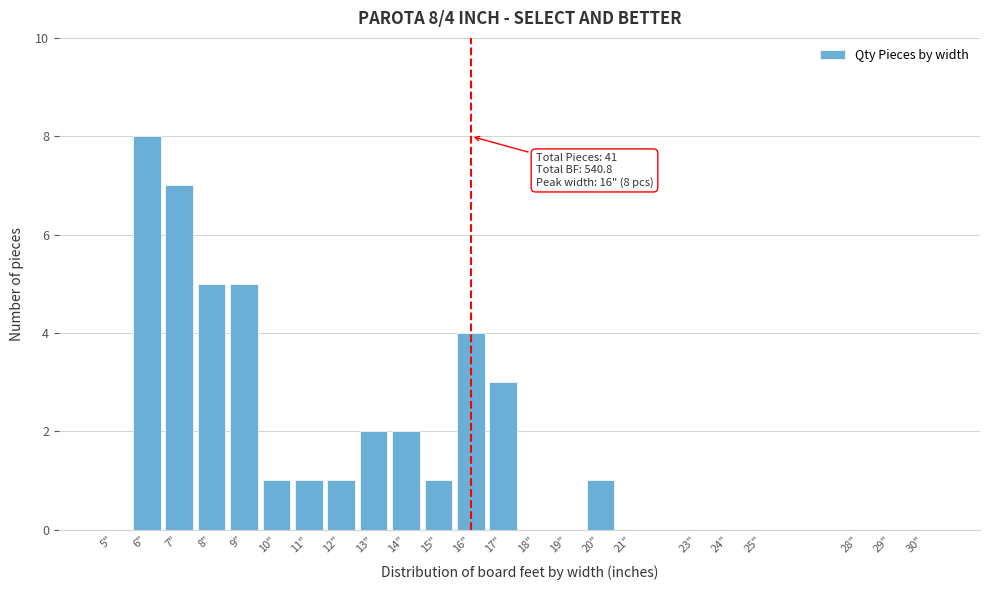

Reading left to right, extract all data points from this chart.

5"=0	6"=8	7"=7	8"=5	9"=5	10"=1	11"=1	12"=1	13"=2	14"=2	15"=1	16"=4	17"=3	18"=0	19"=0	20"=1	21"=0	23"=0	24"=0	25"=0	28"=0	29"=0	30"=0